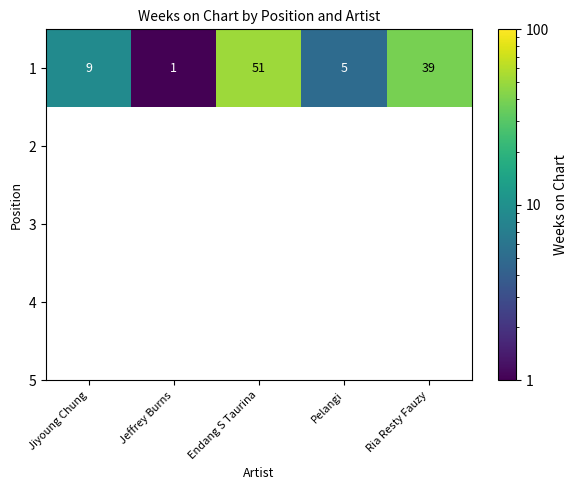

Reading right to left, list all the values displayed in this chart.

Ria Resty Fauzy=39	Pelangi=5	Endang S Taurina=51	Jeffrey Burns=1	Jiyoung Chung=9